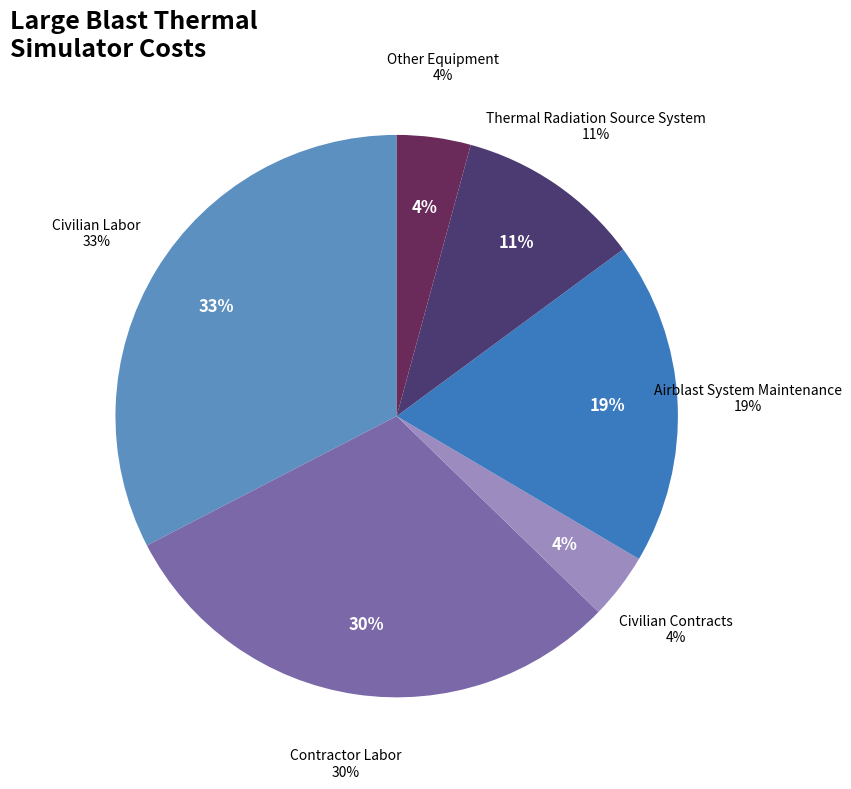

What percentage do Other Equipment and Contractor Labor together represent?

34.4%